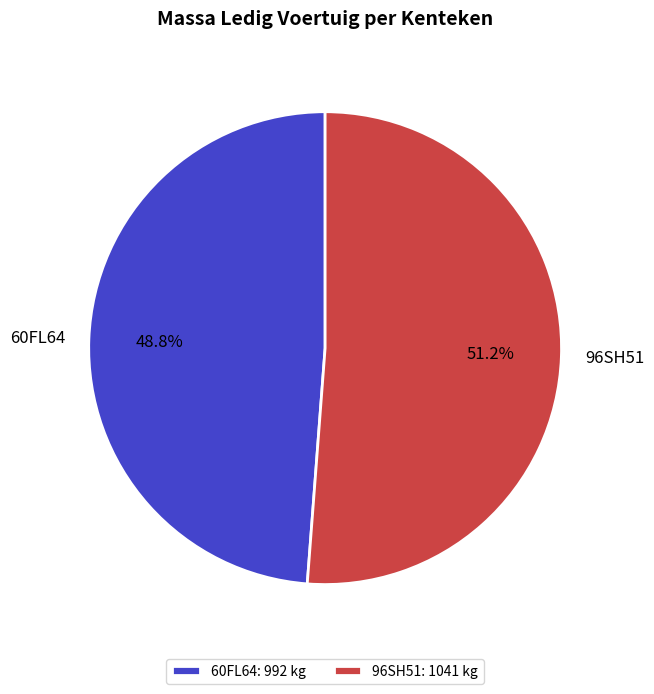

Is it true that 96SH51 is 51% of the pie?

True